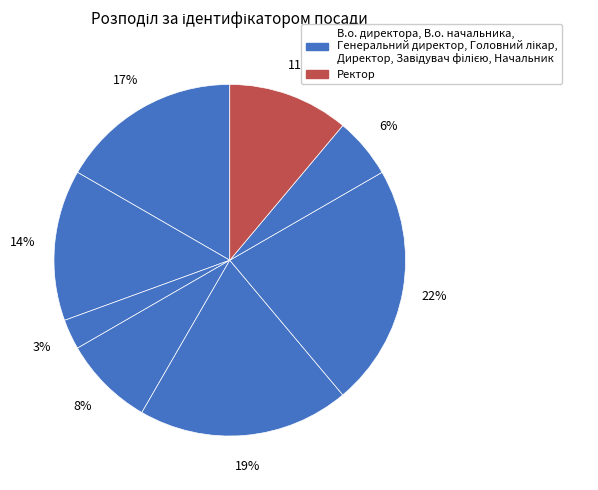

How many slices are in this pie chart?

8